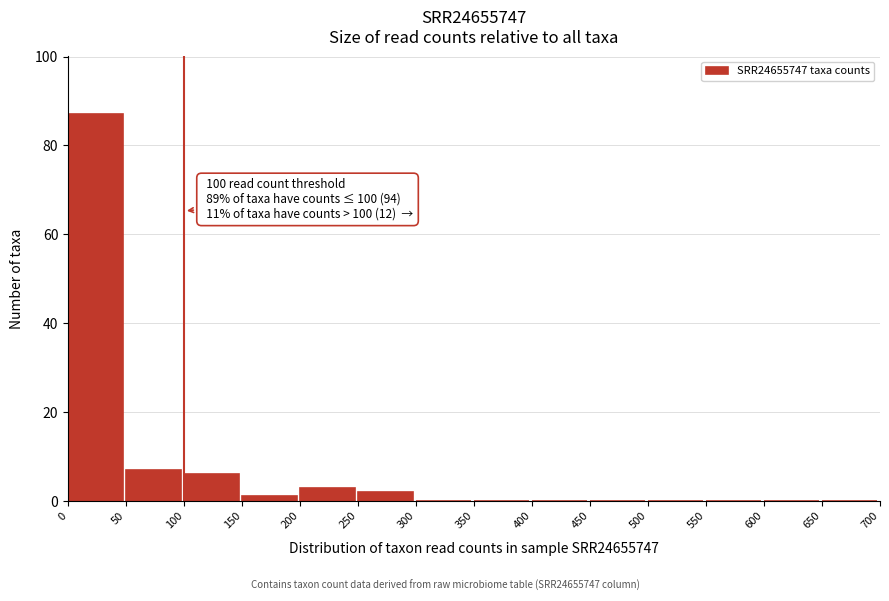

Over which range of the x-axis is the bar tallest?

0 to 50